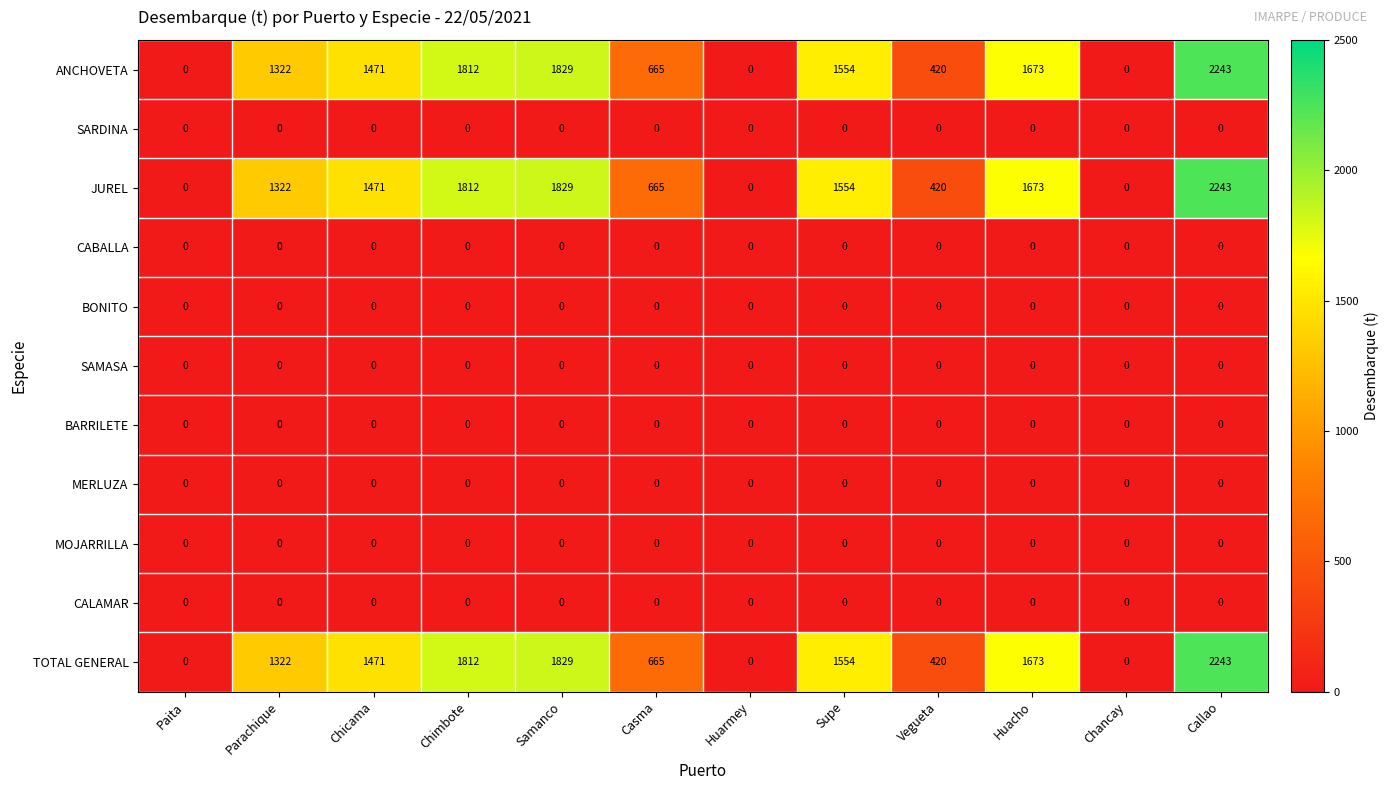

True or false: SARDINA has a value of 0 at Samanco.

True